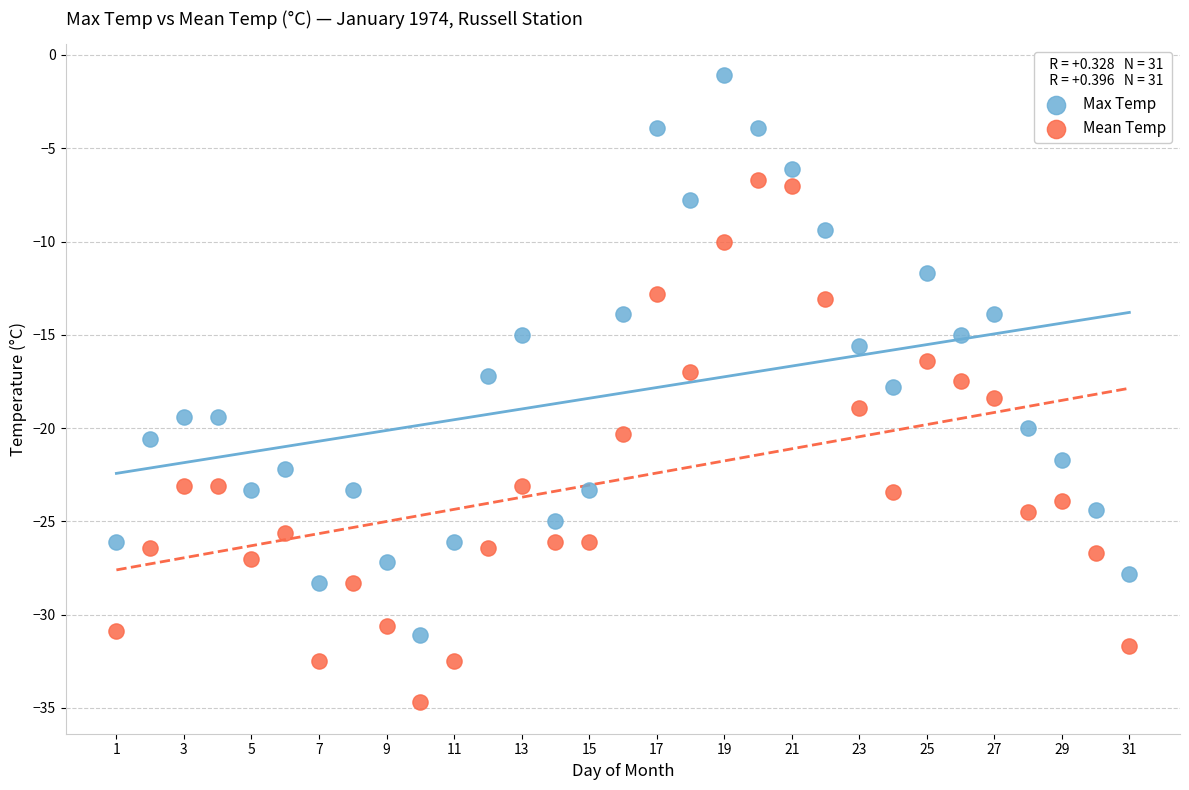

What are all the series names shown in the legend?

Max Temp, Mean Temp